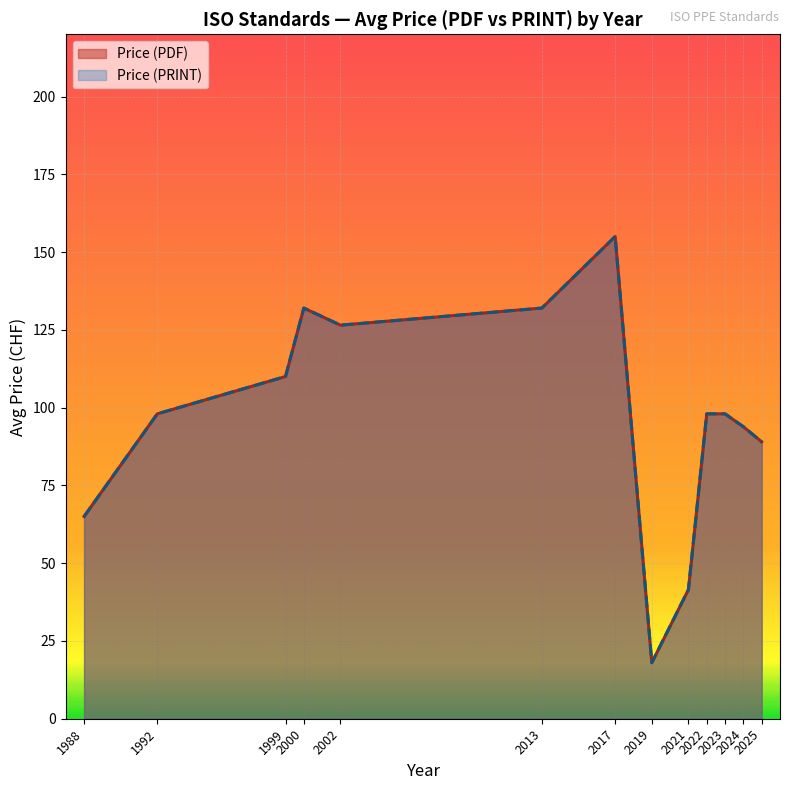

The Price (PRINT) series shows 65 at 1988. True or false?

True